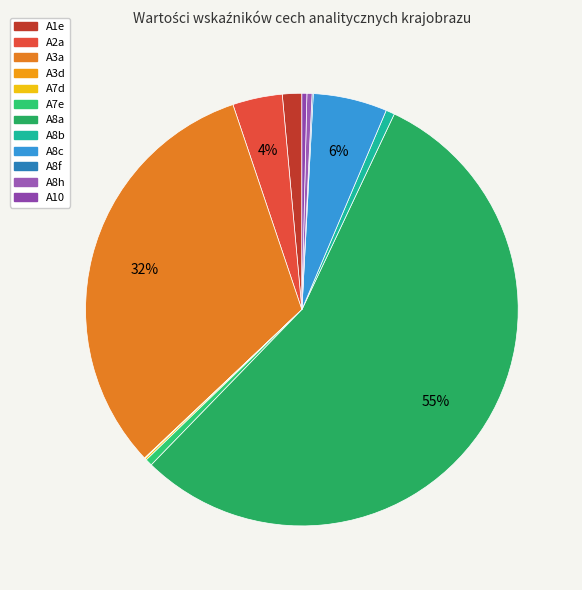

What percentage is NOT represented by A7e?

99.5%